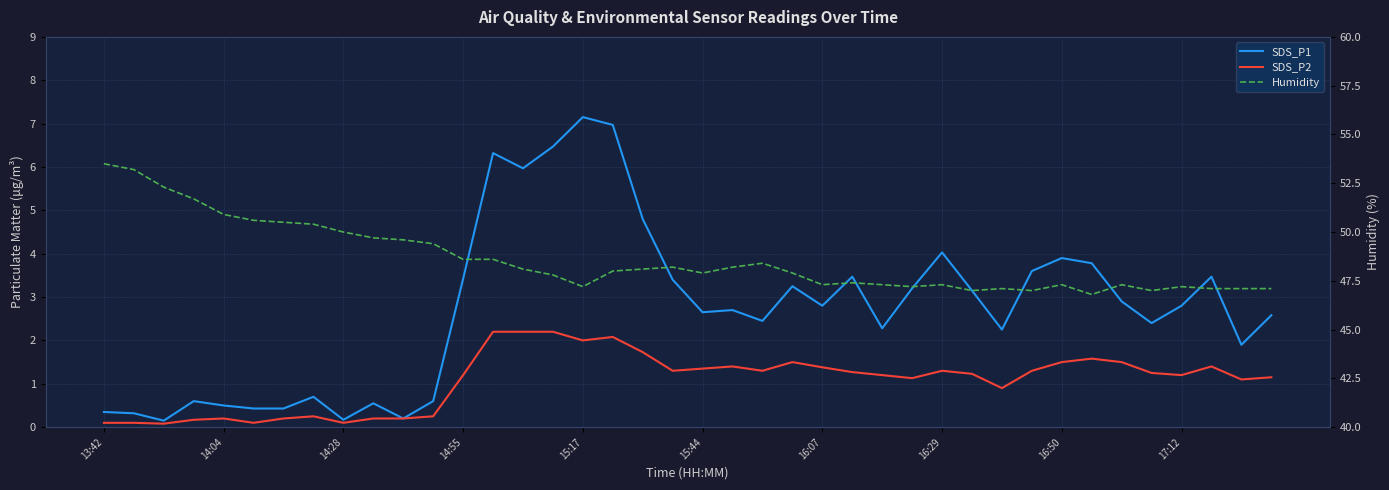

True or false: SDS_P1 and SDS_P2 intersect in this chart.

False